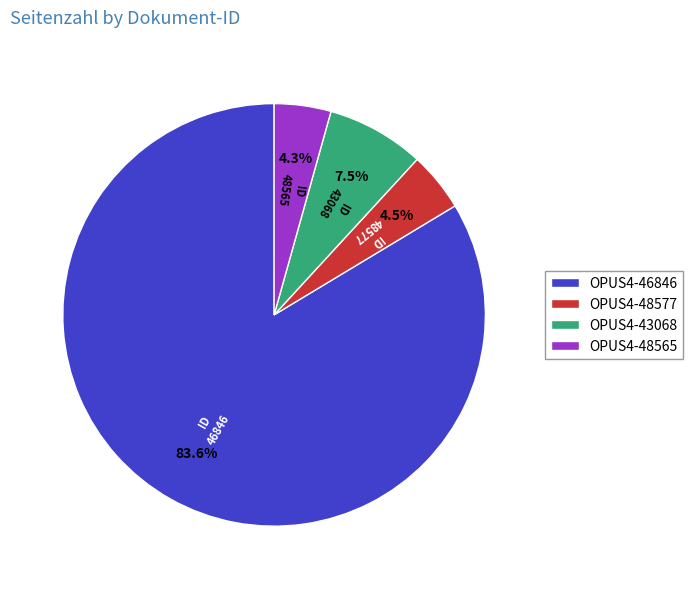

To the nearest percent, what is the difference between the OPUS4-43068 and OPUS4-46846 slice percentages?

76%